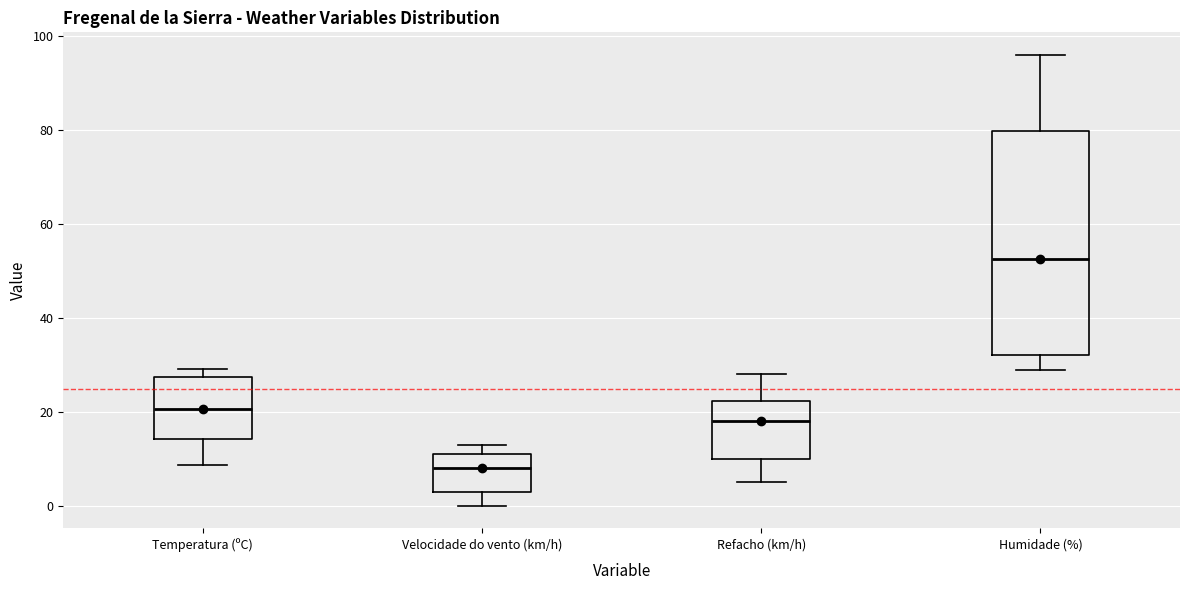

Reading left to right, transcribe this box plot: for each box, give where its median line is, the range the box spans, and where its two whiskers end, as read against the y-axis. The values are not printed on the chart, so give them approximately, as read against the axis.

Temperatura (ºC): median 20, box 14 to 28, whiskers 8 to 30
Velocidade do vento (km/h): median 8, box 4 to 12, whiskers 0 to 14
Refacho (km/h): median 18, box 10 to 22, whiskers 6 to 28
Humidade (%): median 52, box 32 to 80, whiskers 30 to 96